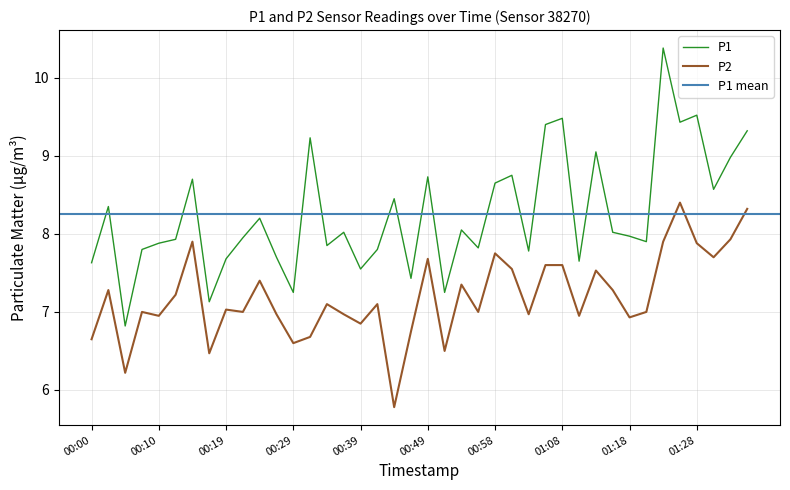

Where is the first local maximum for P1?

00:02